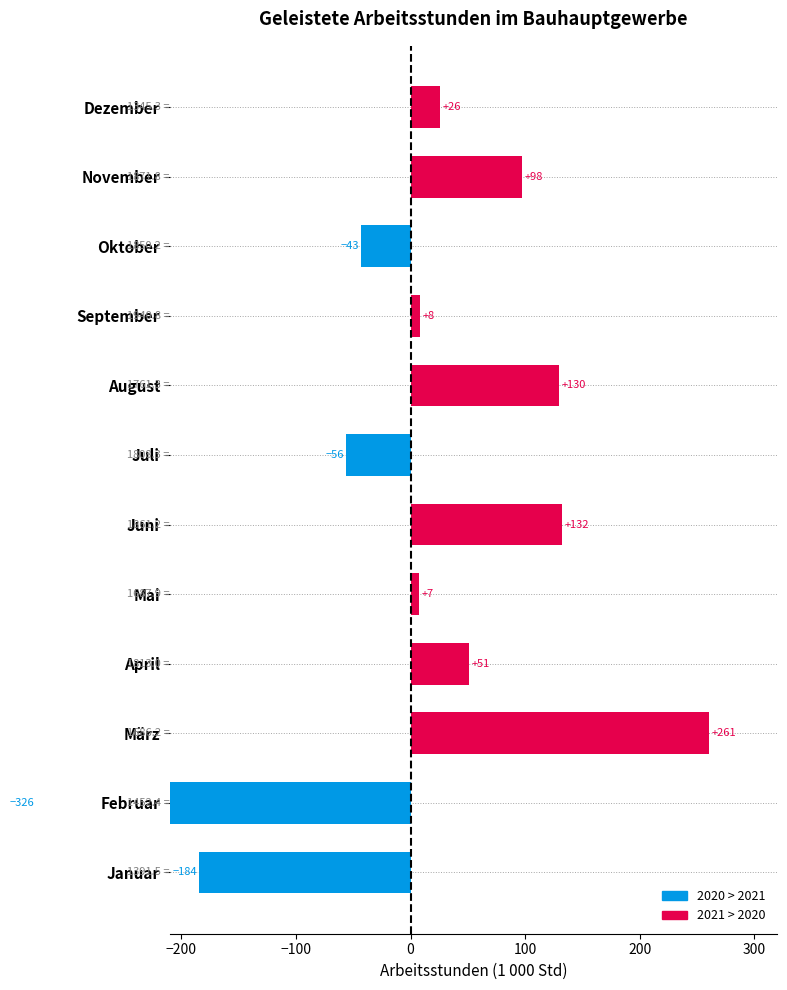

What is the label of the 8th bar from the left?

August